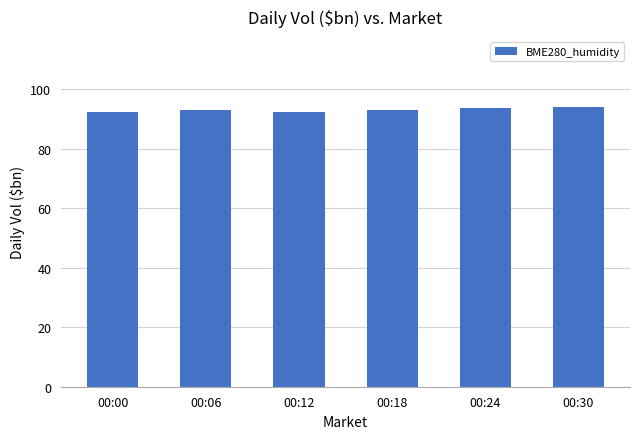

What is the average value?

93.1